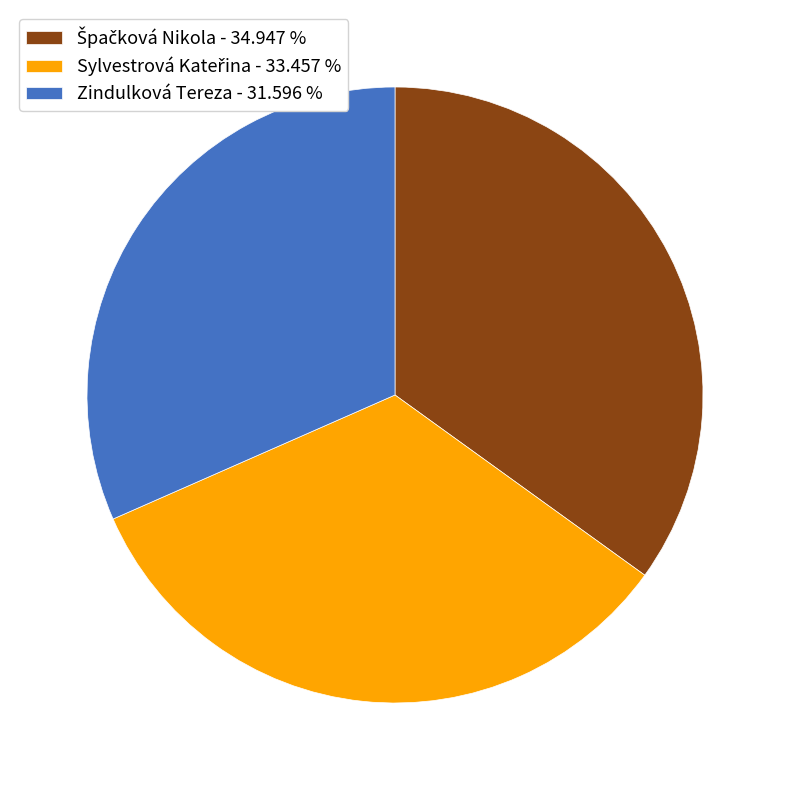

Is Zindulková Tereza - 31.596 % the majority of the pie?

No